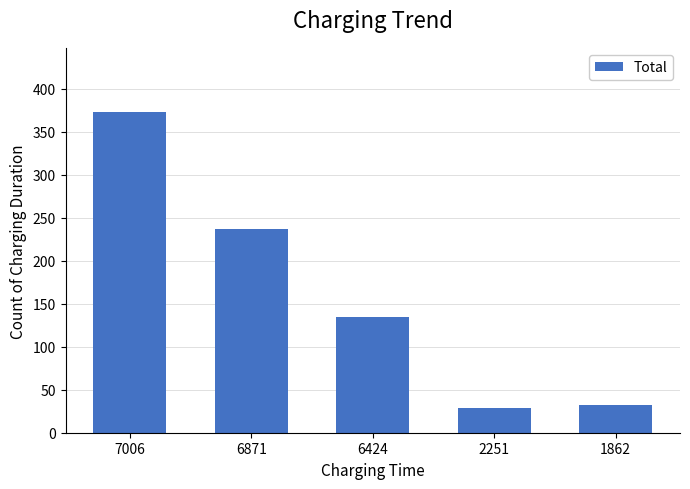

True or false: the data shows 46 at 2251.

False